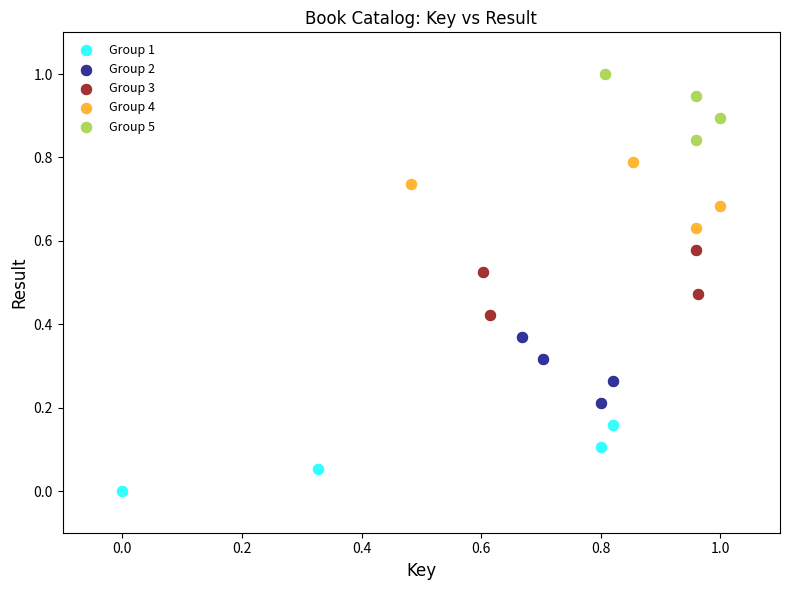

What are all the series names shown in the legend?

Group 1, Group 2, Group 3, Group 4, Group 5